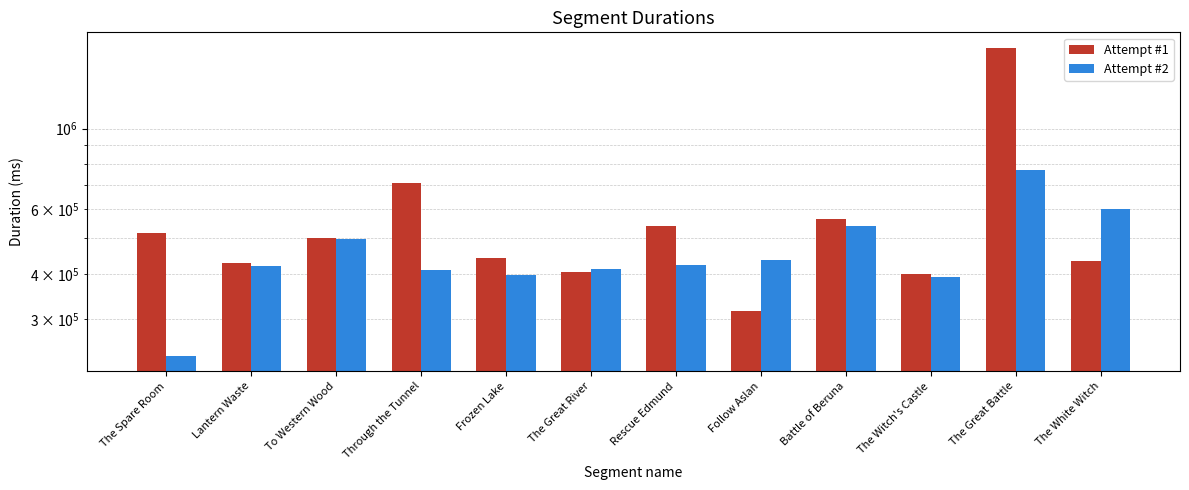

At how many categories does at least one series exceed 1096693?

1